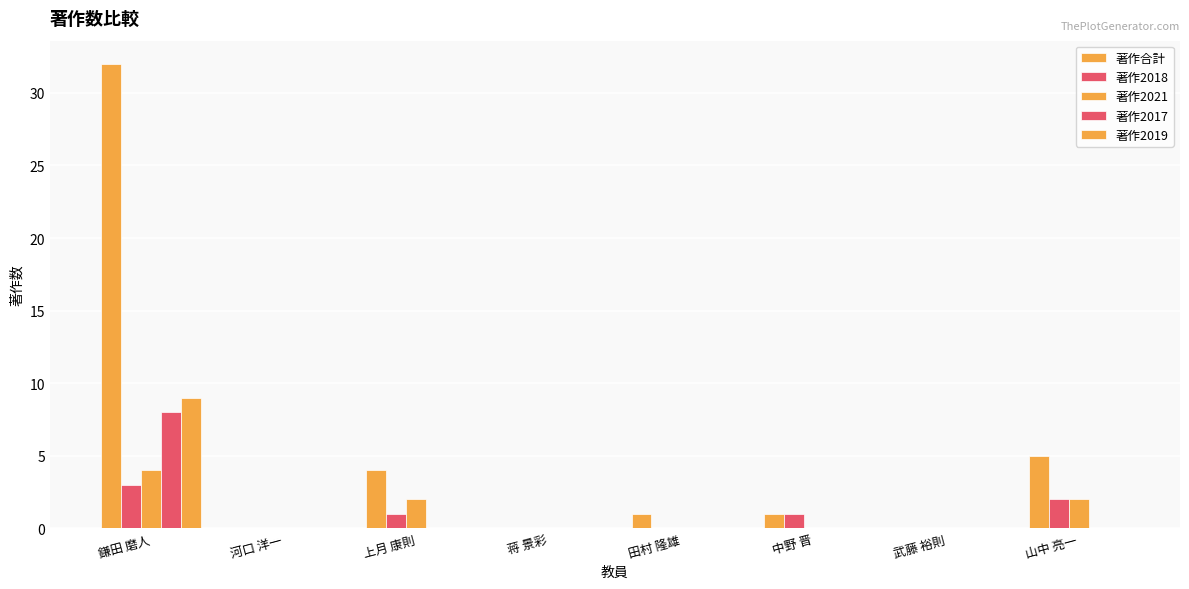

How many series are shown in this chart?

5